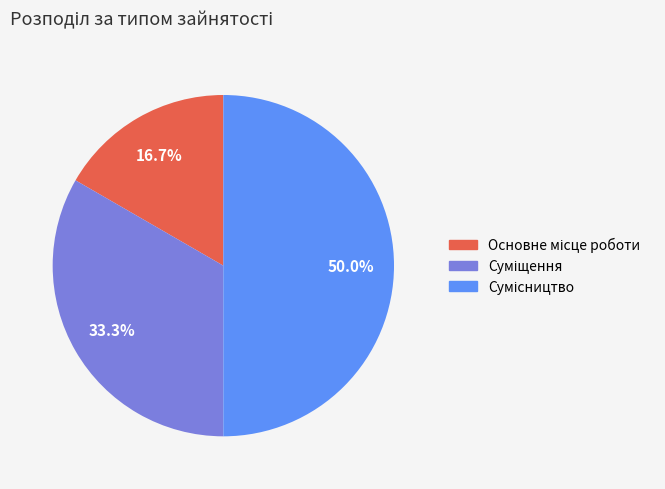

What percentage is the Основне місце роботи slice, to the nearest percent?

17%